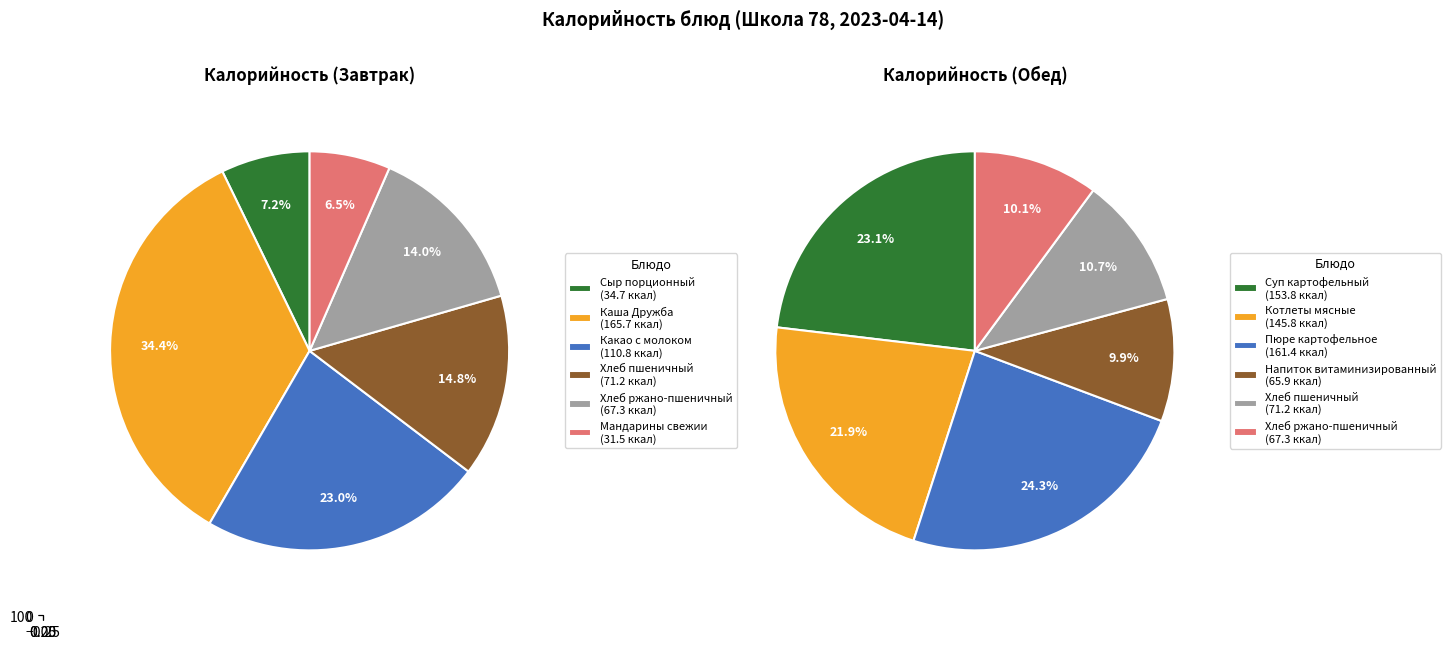

Is there any slice that represents more than half of the pie?

No